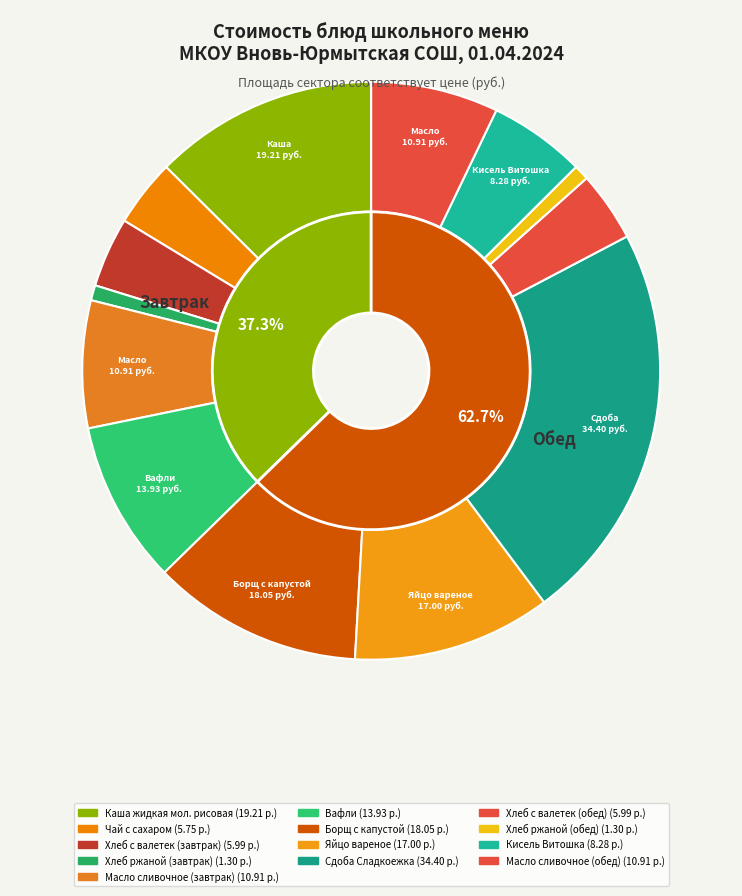

To the nearest percent, what percentage of the pie is Каша жидкая мол. рисовая?

13%